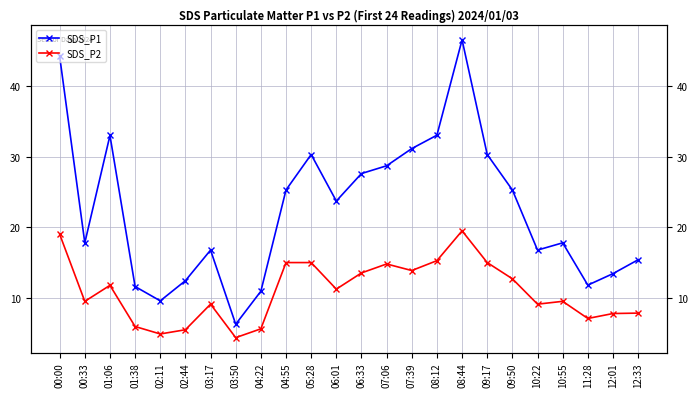

What is the total value across all series at 10:55?

27.3